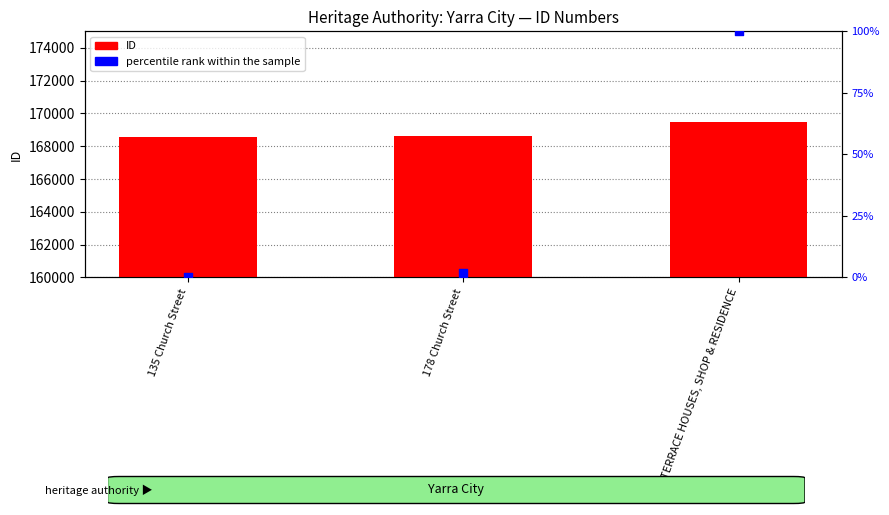

Which series reaches the minimum Y coordinate?

percentile rank within the sample